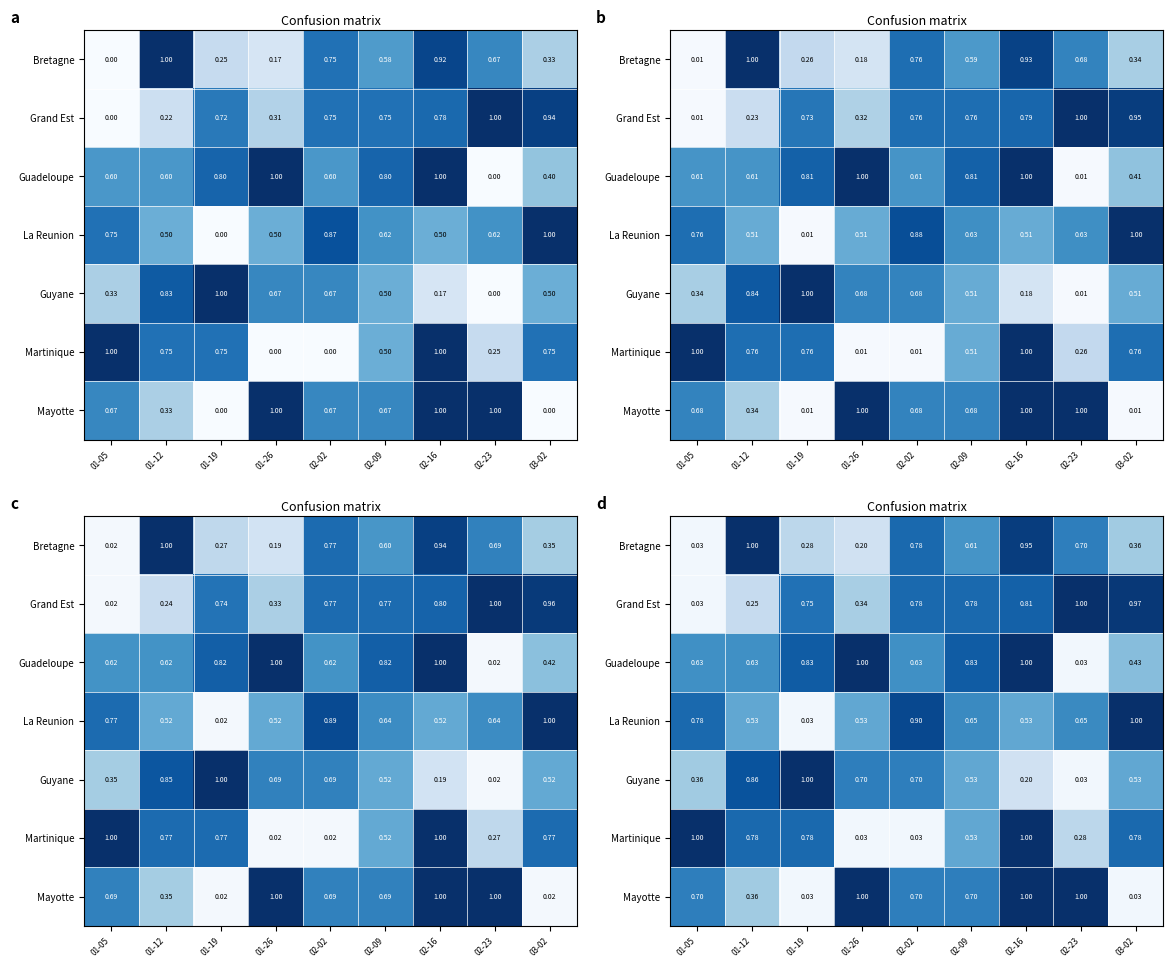

The Guyane series shows 0.5 at 02-09. True or false?

True